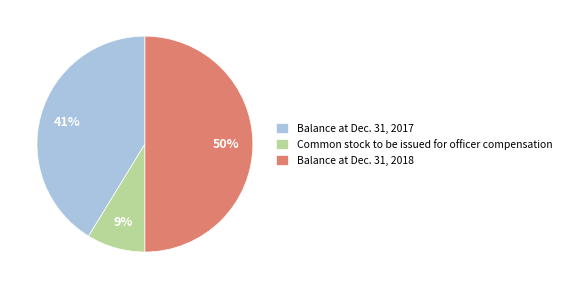

How many slices are in this pie chart?

3